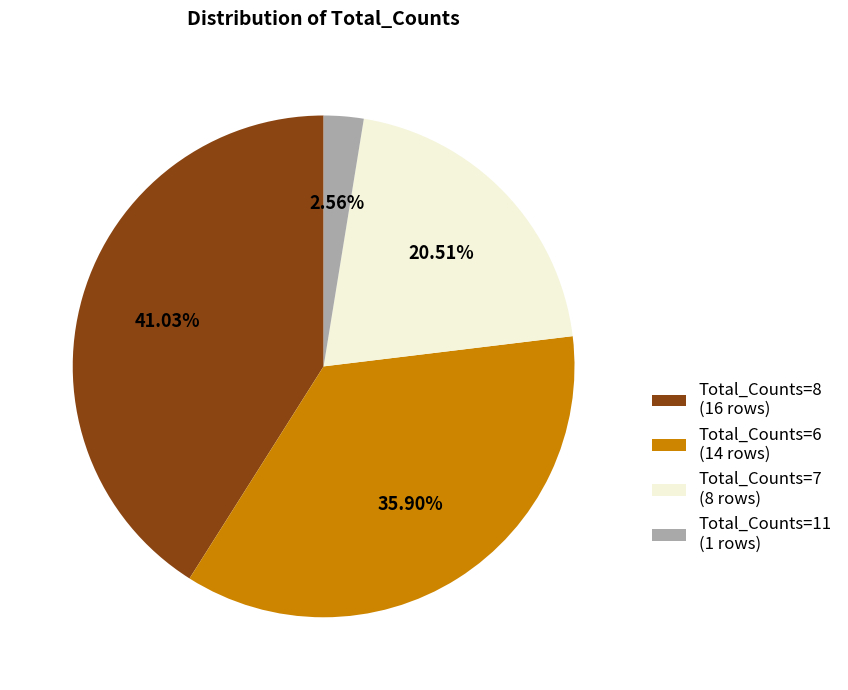

How many slices are in this pie chart?

4